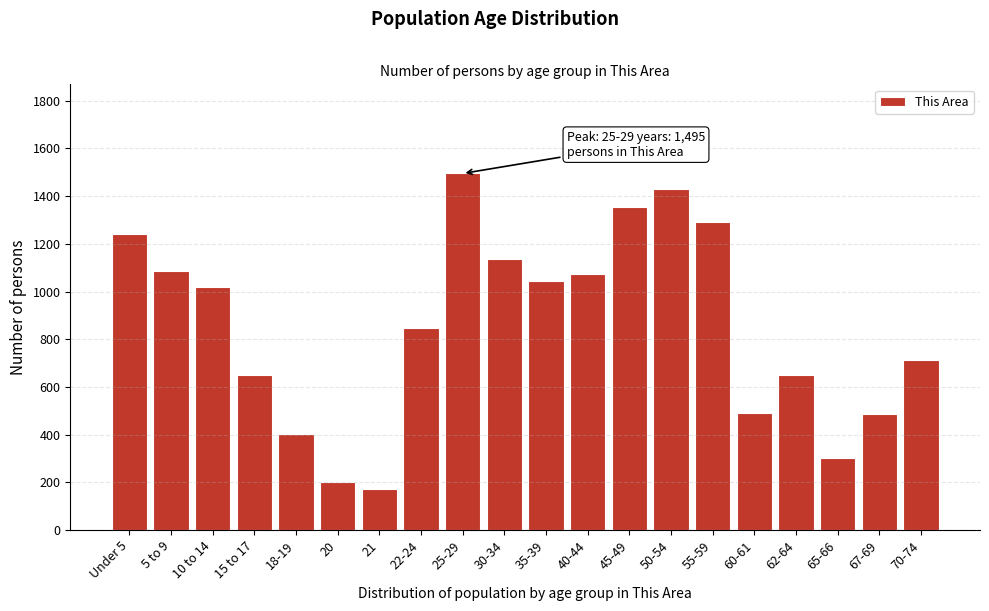

What is the sum of all values?

17091